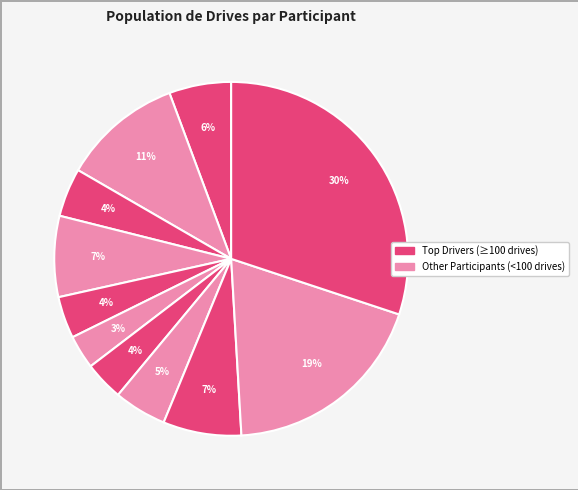

Does any single category account for the majority?

No